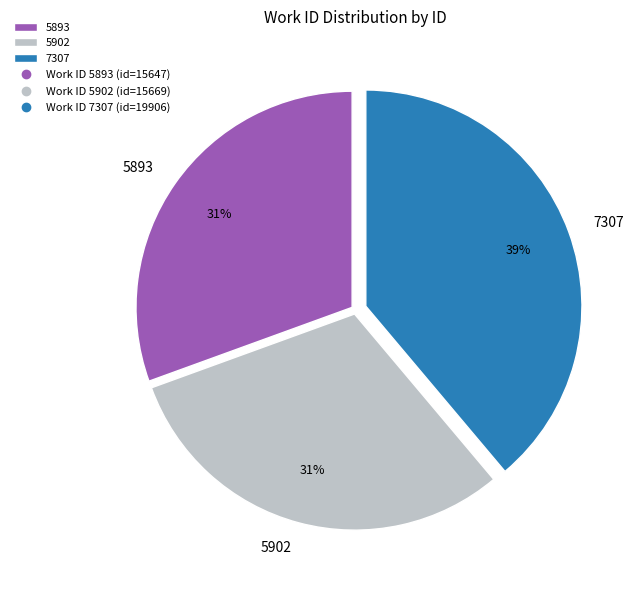

True or false: 5902 accounts for 31% of the total.

True